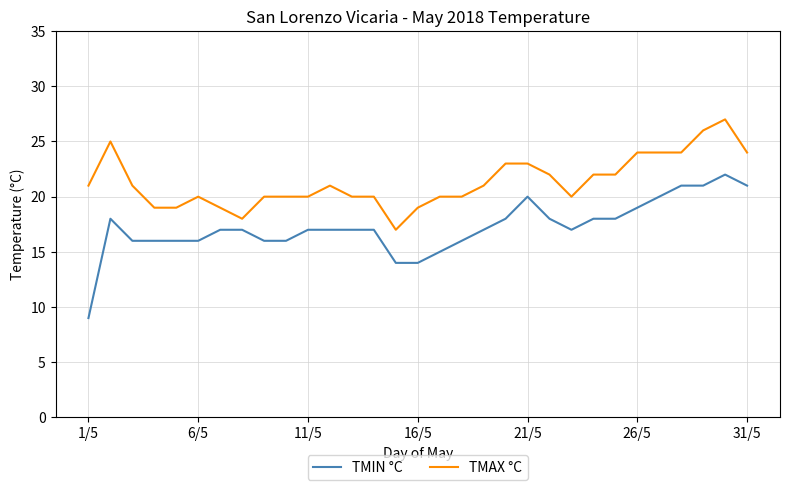

What is the greatest value displayed?

27